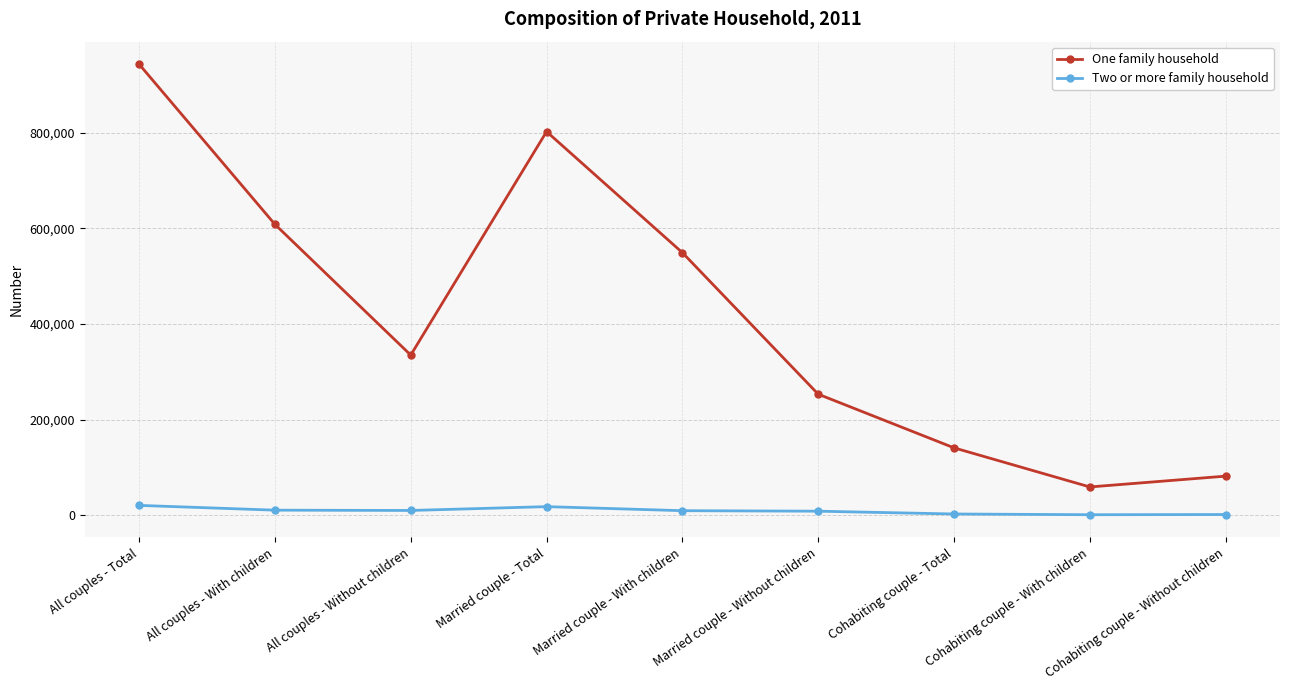

True or false: Two or more family household and One family household cross at least once.

False